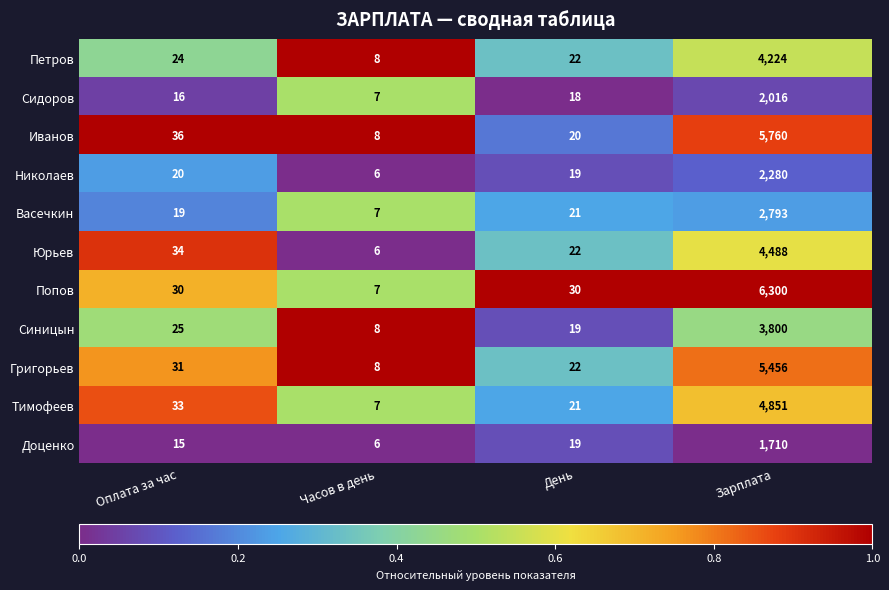

Between Часов в день and Зарплата, which series saw the biggest shift?

Попов